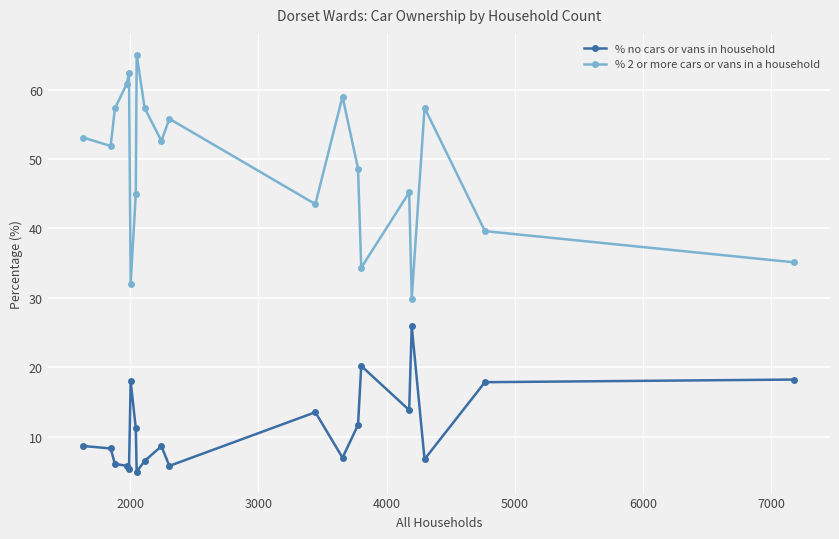

List the series in order of their peak value, highest first.

% 2 or more cars or vans in a household, % no cars or vans in household